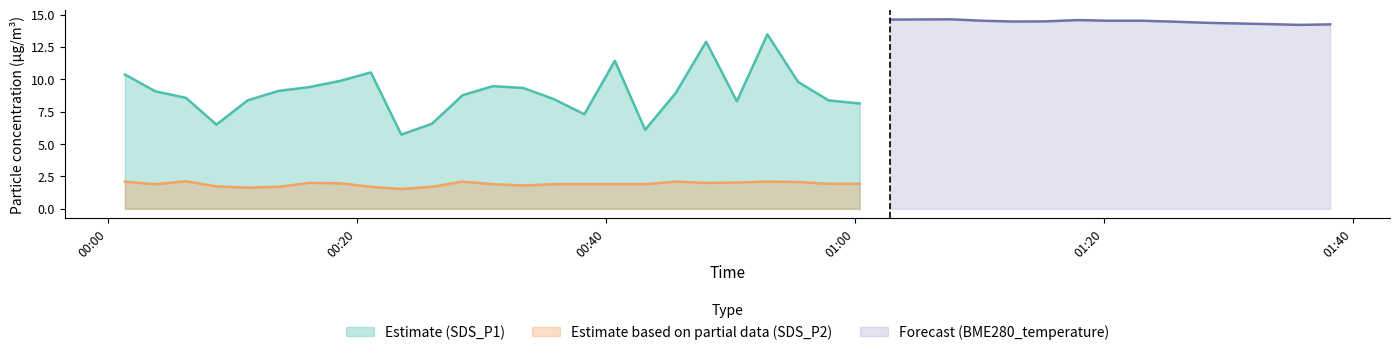

What is the label of the 22nd point from the right?

2023/05/30 00:45:37